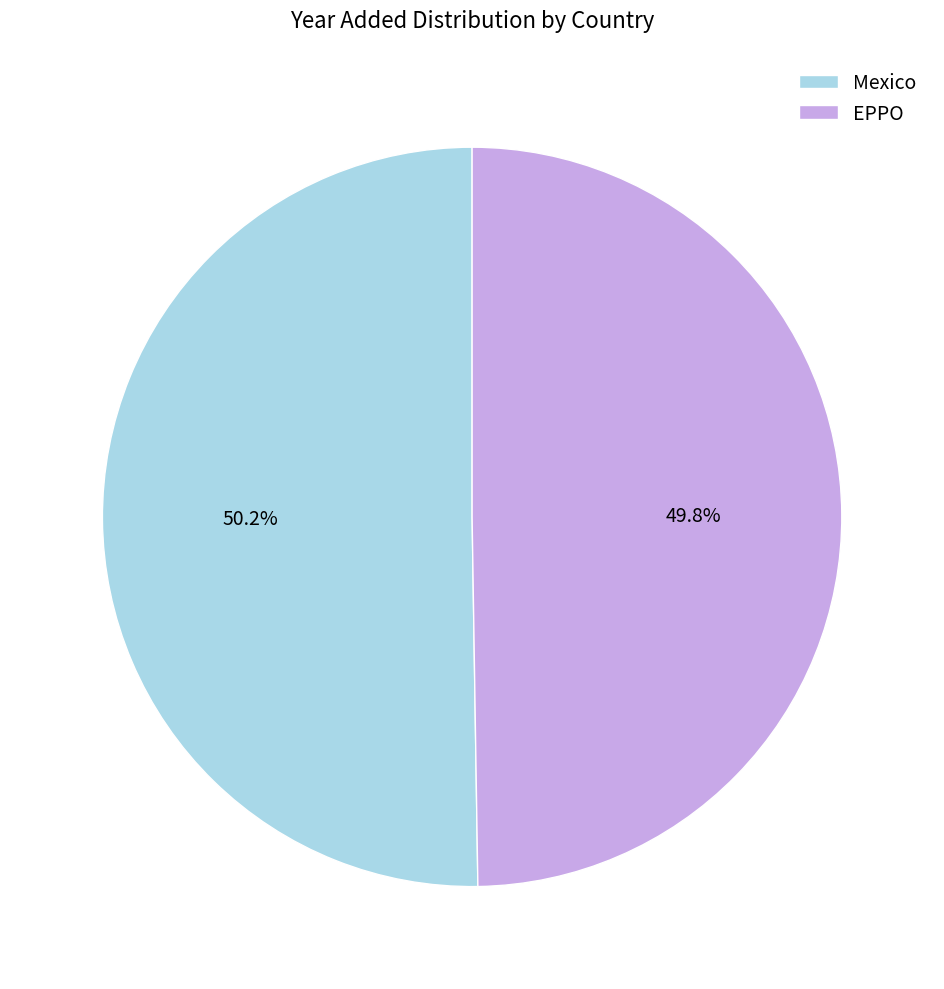

Do EPPO and Mexico together represent more than half of the pie?

Yes